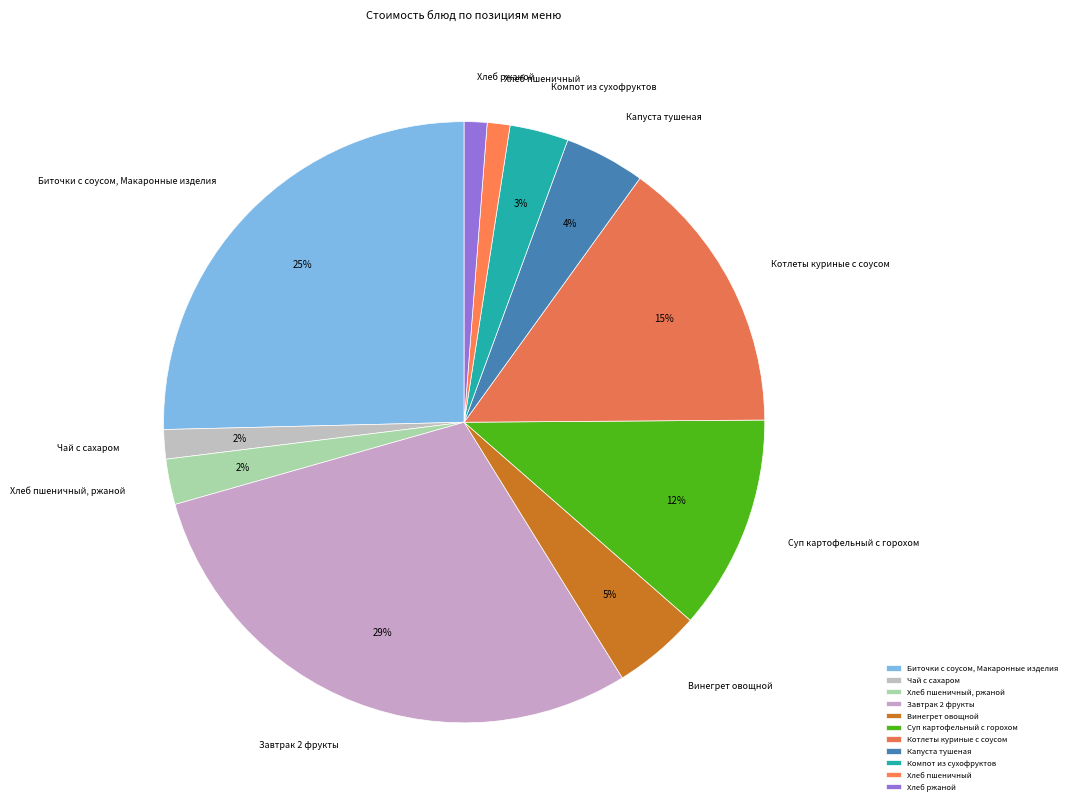

To the nearest percent, what portion does Винегрет овощной represent?

5%